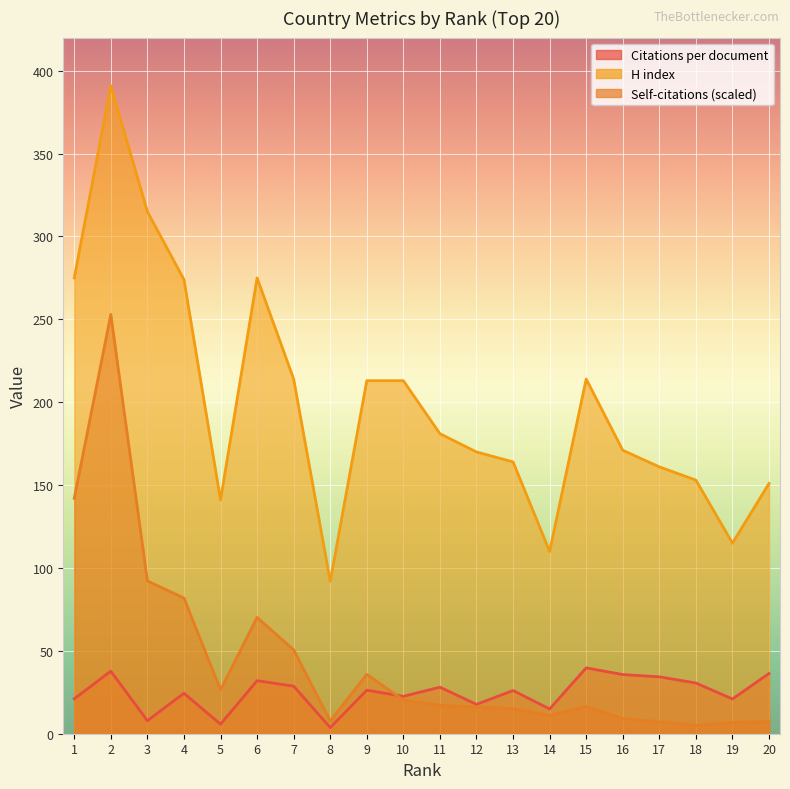

How many lines are shown in the chart?

3